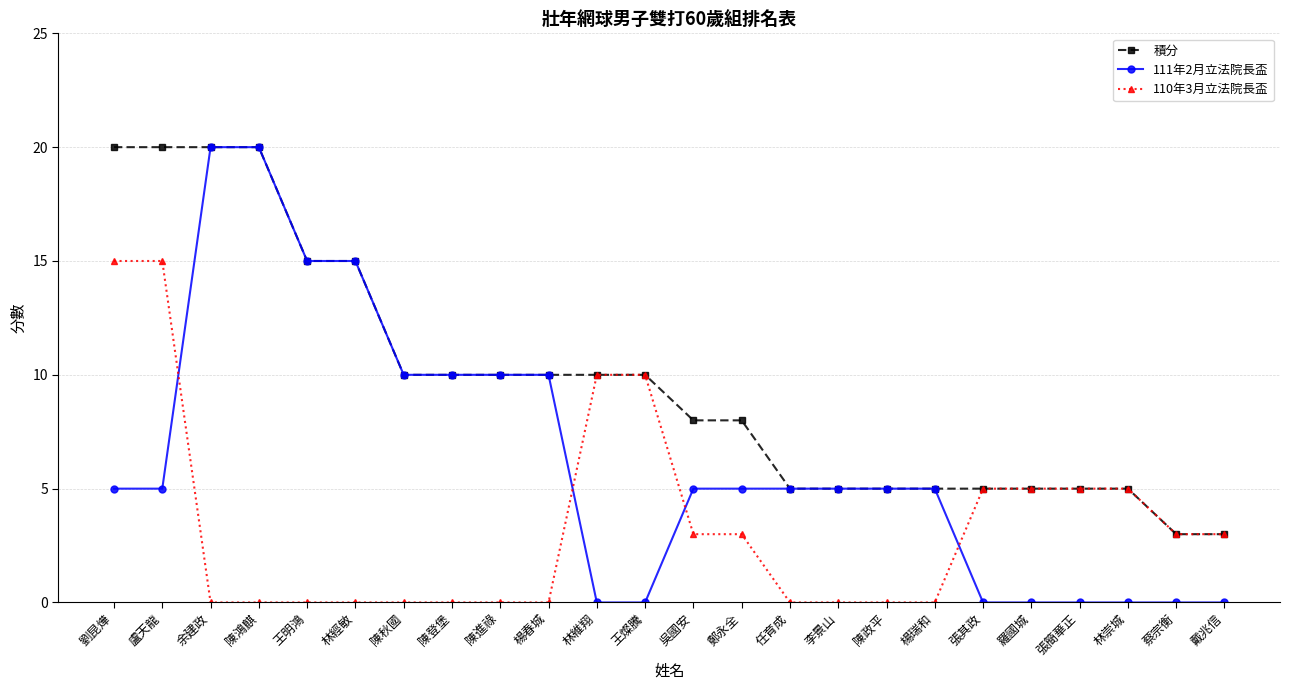

List the series in order of their overall mean, lowest first.

110年3月立法院長盃, 111年2月立法院長盃, 積分